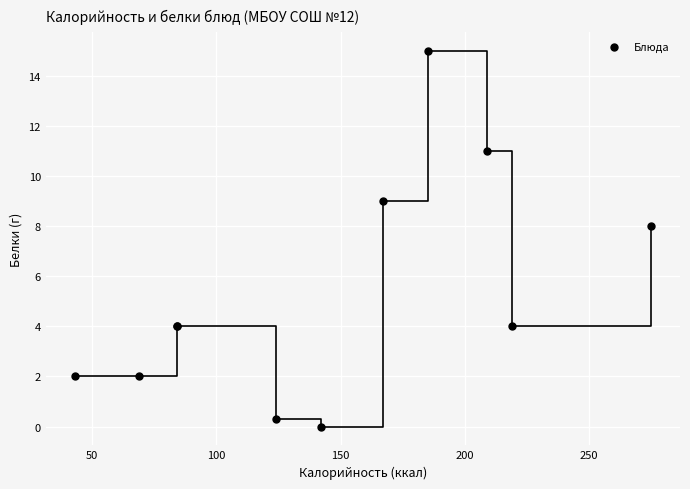

What Y value in the scatter plot is closest to 7?

8.0